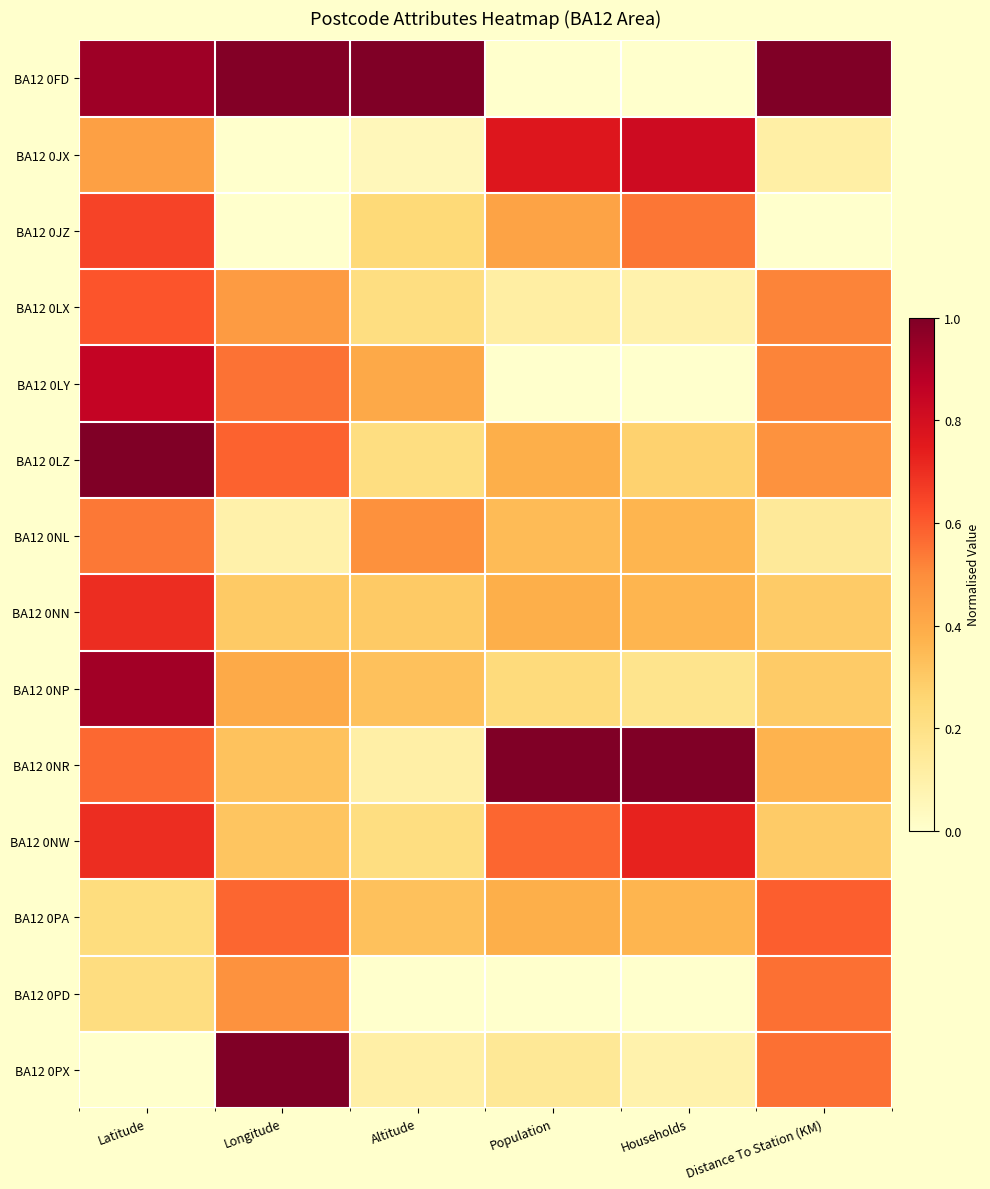

Reading left to right, list all the values displayed in this chart.

BA12 0FD: Latitude=0.9	Longitude=1.0	Altitude=1.0	Population=0.0	Households=0.0	Distance To Station (KM)=1.0
BA12 0JX: Latitude=0.4	Longitude=0.0	Altitude=0.1	Population=0.8	Households=0.8	Distance To Station (KM)=0.1
BA12 0JZ: Latitude=0.7	Longitude=0.0	Altitude=0.2	Population=0.4	Households=0.5	Distance To Station (KM)=0.0
BA12 0LX: Latitude=0.6	Longitude=0.5	Altitude=0.2	Population=0.1	Households=0.1	Distance To Station (KM)=0.5
BA12 0LY: Latitude=0.9	Longitude=0.6	Altitude=0.4	Population=0.0	Households=0.0	Distance To Station (KM)=0.5
BA12 0LZ: Latitude=1.0	Longitude=0.6	Altitude=0.2	Population=0.4	Households=0.3	Distance To Station (KM)=0.5
BA12 0NL: Latitude=0.5	Longitude=0.1	Altitude=0.5	Population=0.3	Households=0.4	Distance To Station (KM)=0.1
BA12 0NN: Latitude=0.7	Longitude=0.3	Altitude=0.3	Population=0.4	Households=0.4	Distance To Station (KM)=0.3
BA12 0NP: Latitude=0.9	Longitude=0.4	Altitude=0.3	Population=0.2	Households=0.2	Distance To Station (KM)=0.3
BA12 0NR: Latitude=0.6	Longitude=0.3	Altitude=0.1	Population=1.0	Households=1.0	Distance To Station (KM)=0.4
BA12 0NW: Latitude=0.7	Longitude=0.3	Altitude=0.2	Population=0.6	Households=0.7	Distance To Station (KM)=0.3
BA12 0PA: Latitude=0.2	Longitude=0.6	Altitude=0.3	Population=0.4	Households=0.4	Distance To Station (KM)=0.6
BA12 0PD: Latitude=0.2	Longitude=0.5	Altitude=0.0	Population=0.0	Households=0.0	Distance To Station (KM)=0.6
BA12 0PX: Latitude=0.0	Longitude=1.0	Altitude=0.1	Population=0.2	Households=0.1	Distance To Station (KM)=0.6